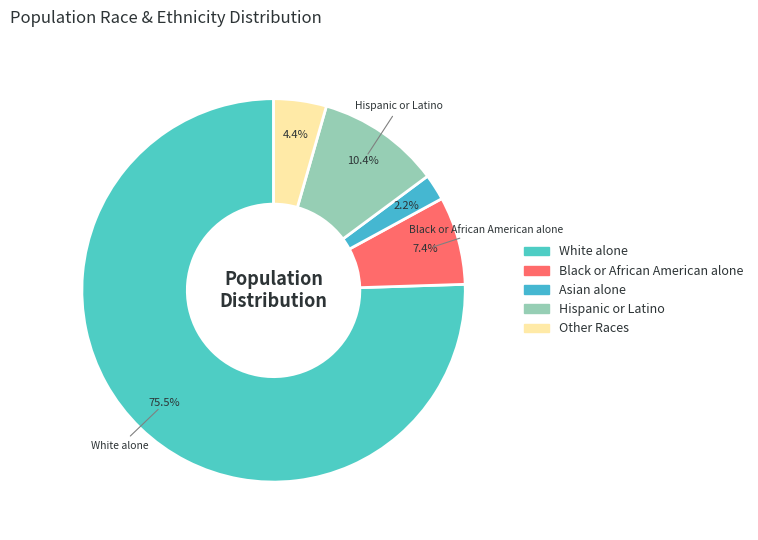

How much of the chart is everything except Asian alone?

97.8%